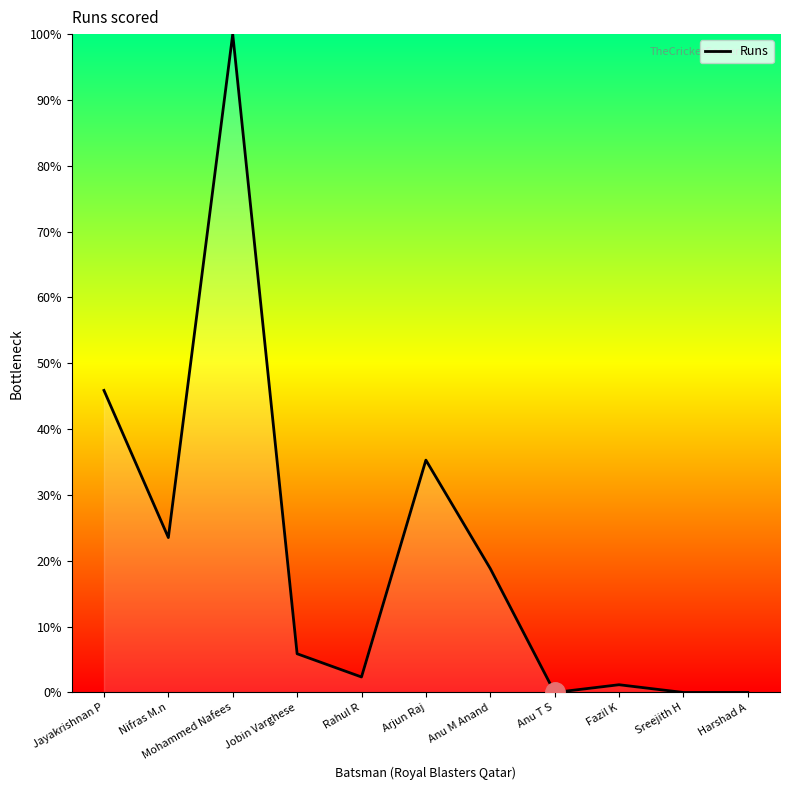

Which has a higher value, Harshad A or Mohammed Nafees?

Mohammed Nafees